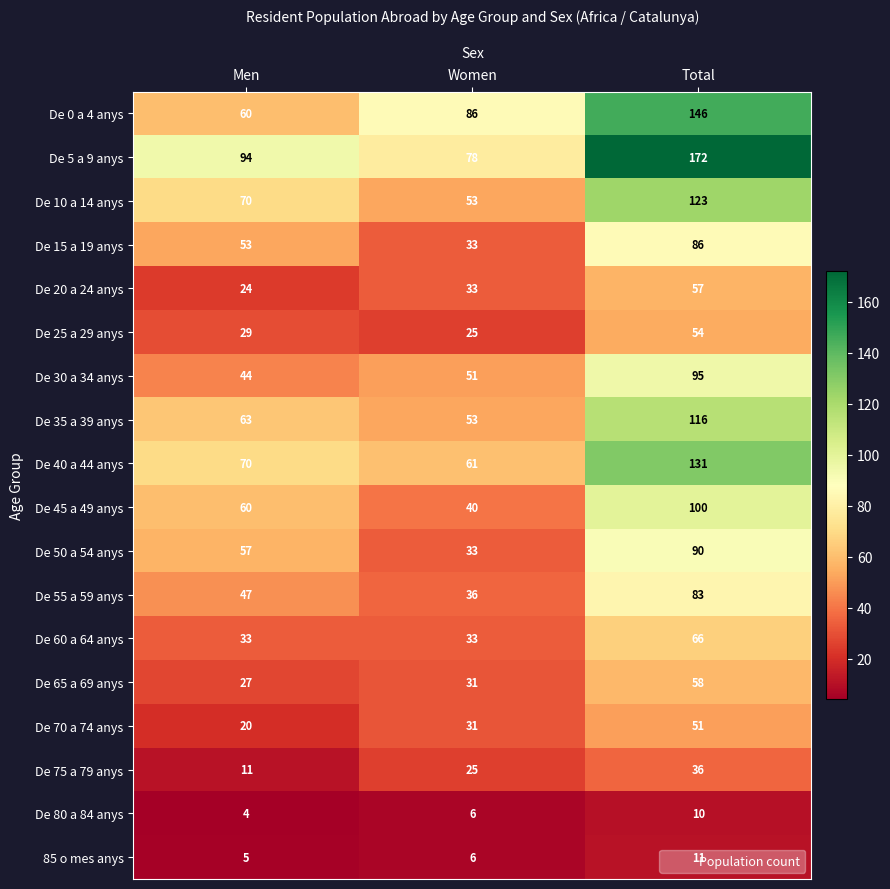

At which category is the sum across all series the highest?

Total